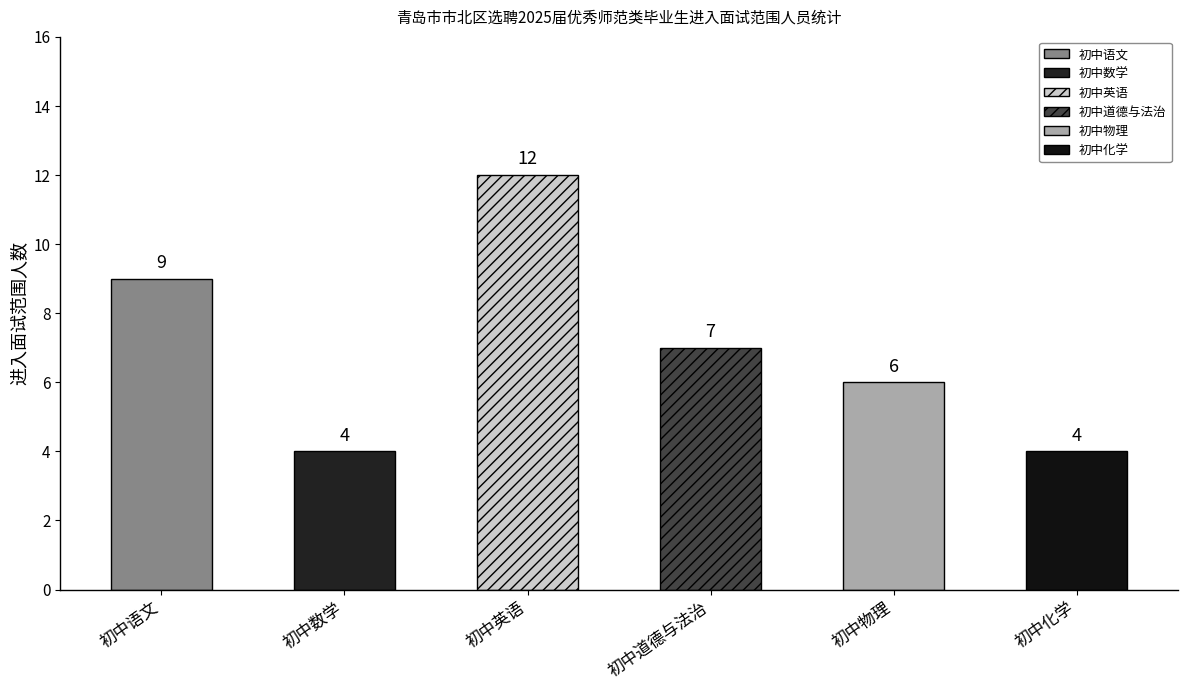

What is the difference between the maximum and minimum values?

8